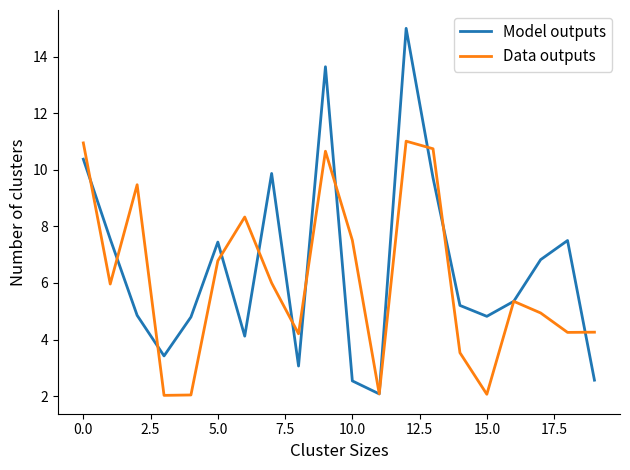

What is the minimum value for Data outputs?

2.0